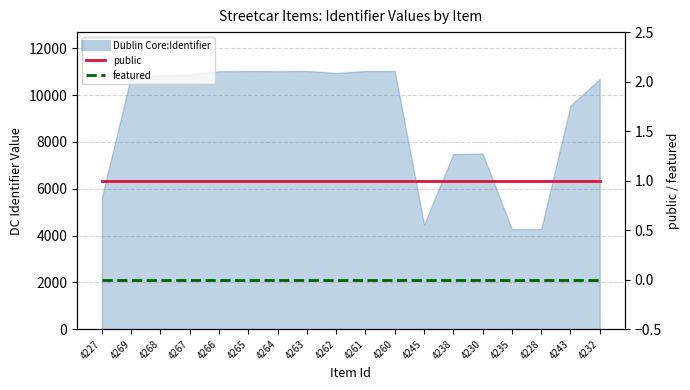

Is the value of public at 4227 greater than the value of featured at 4268?

Yes